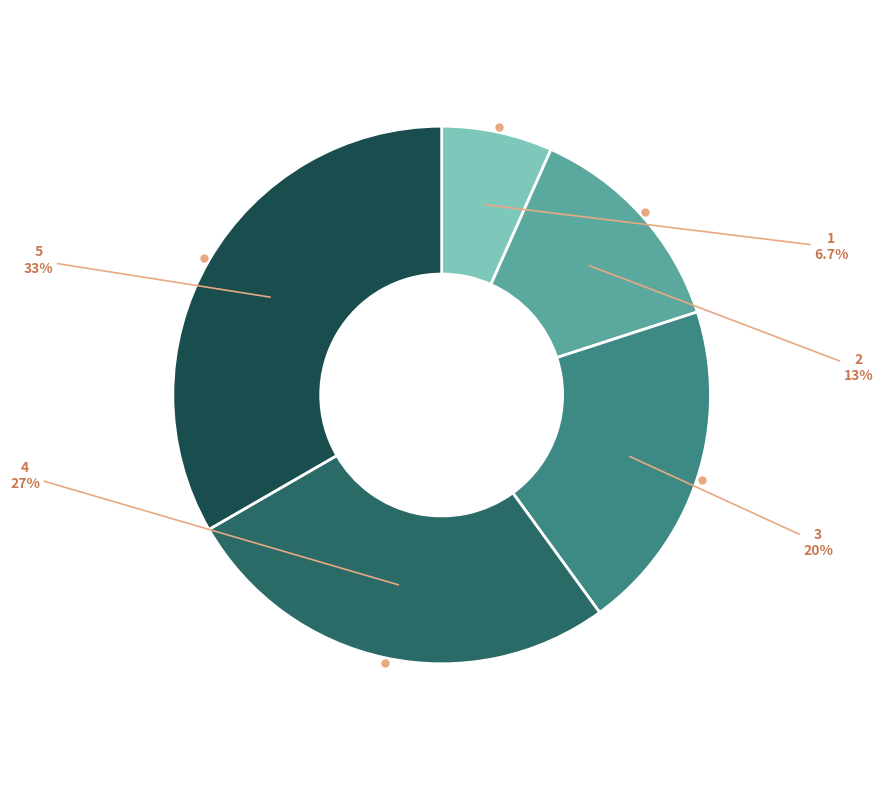

Is there a majority slice in this chart?

No